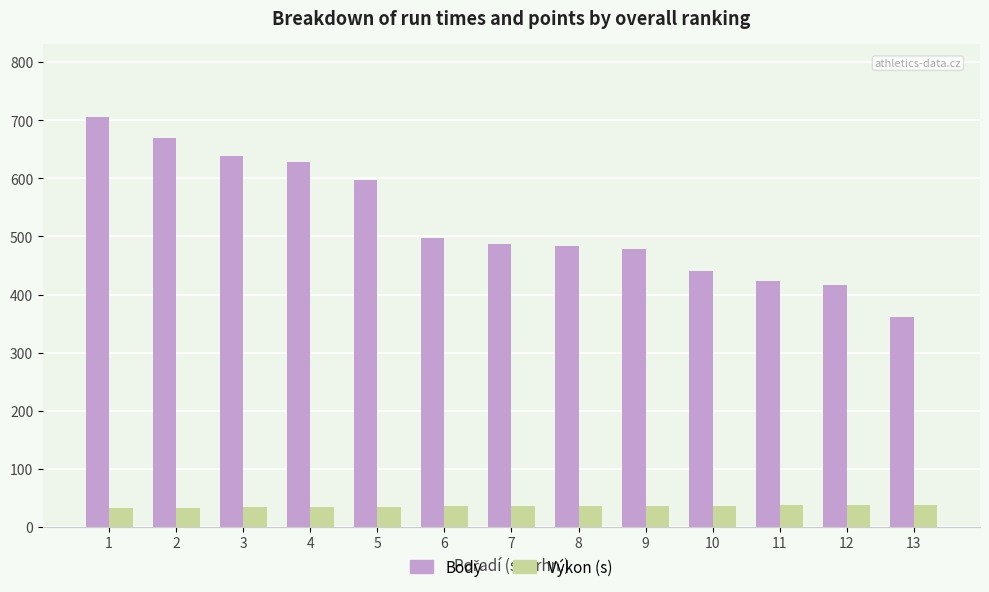

At which category is the sum across all series the highest?

1